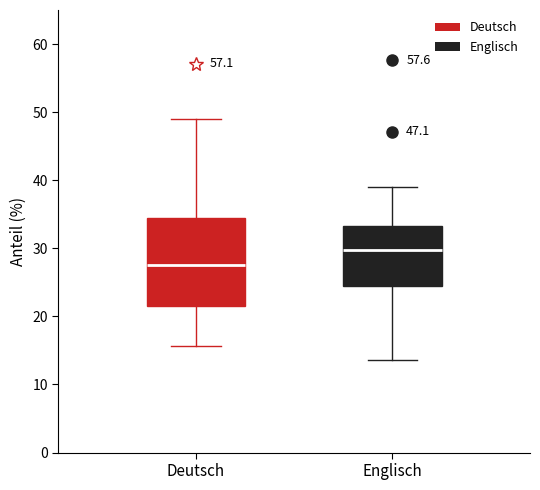

Which box is the tallest, from its lower edge to its upper edge?

Deutsch